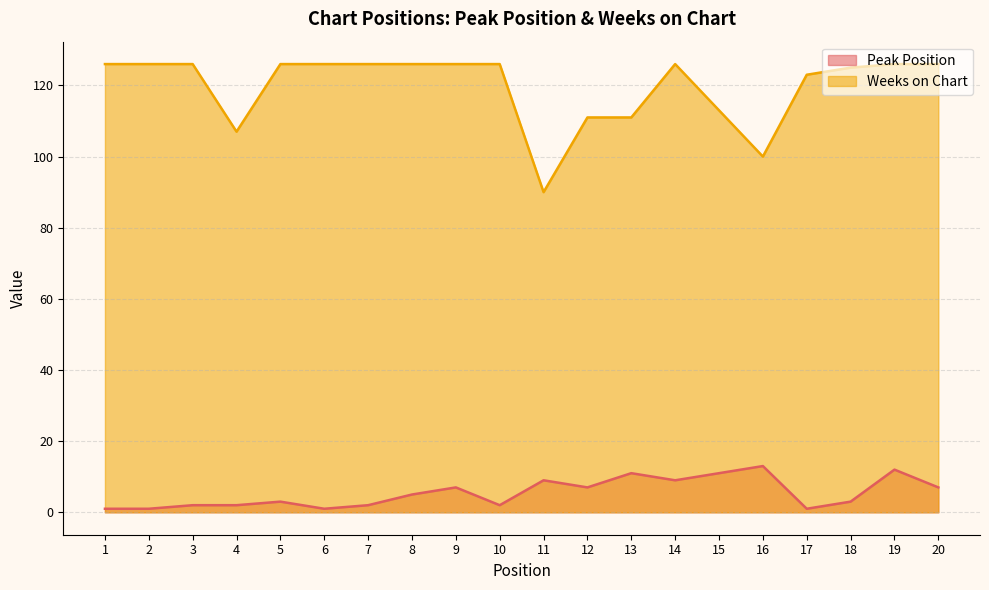

Does the chart have visible grid lines?

Yes